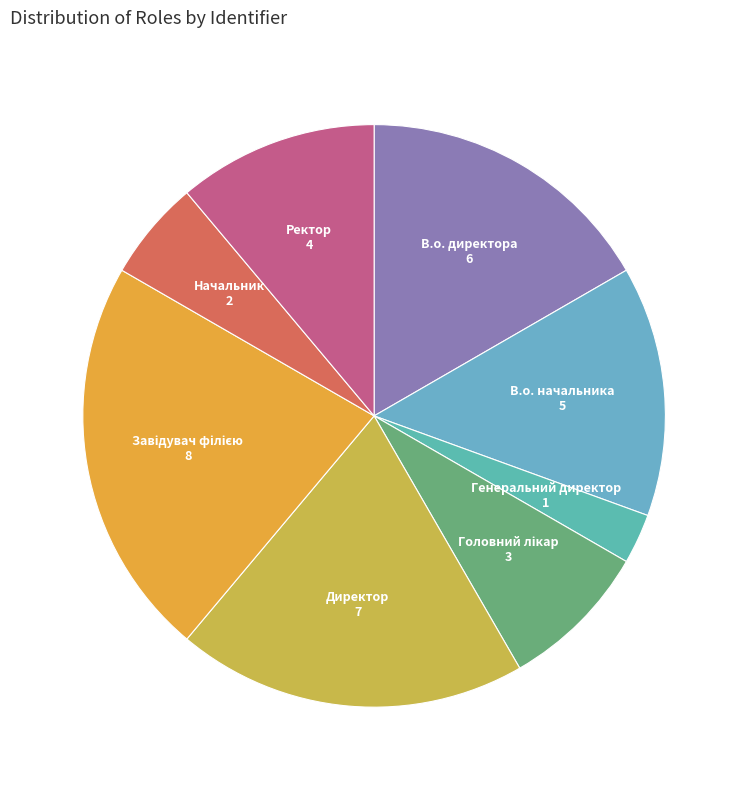

The Начальник slice represents 6% of the pie. True or false?

True